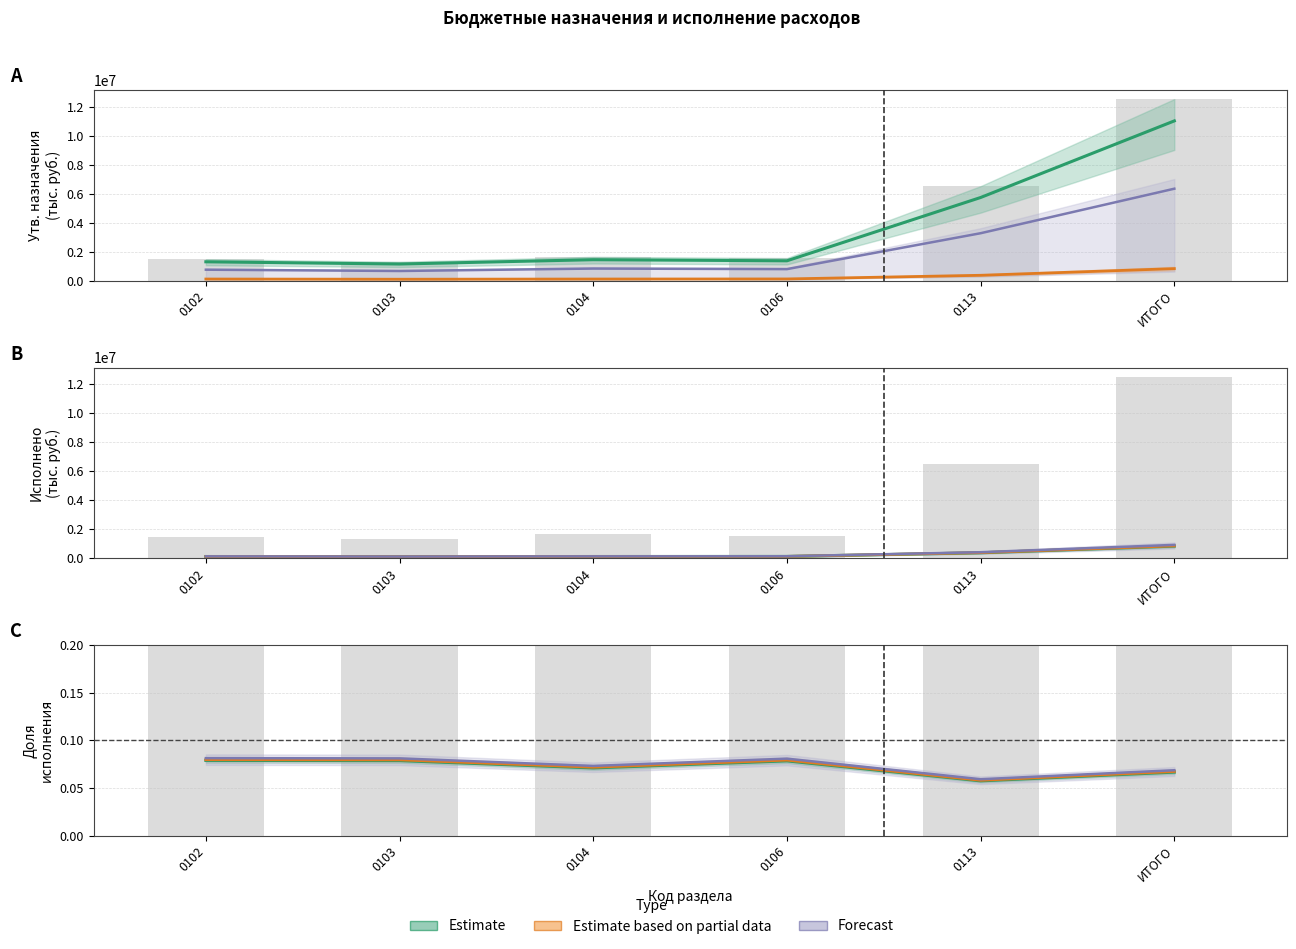

What is the sum of all Исполнено (консол.) values?

1671084.6